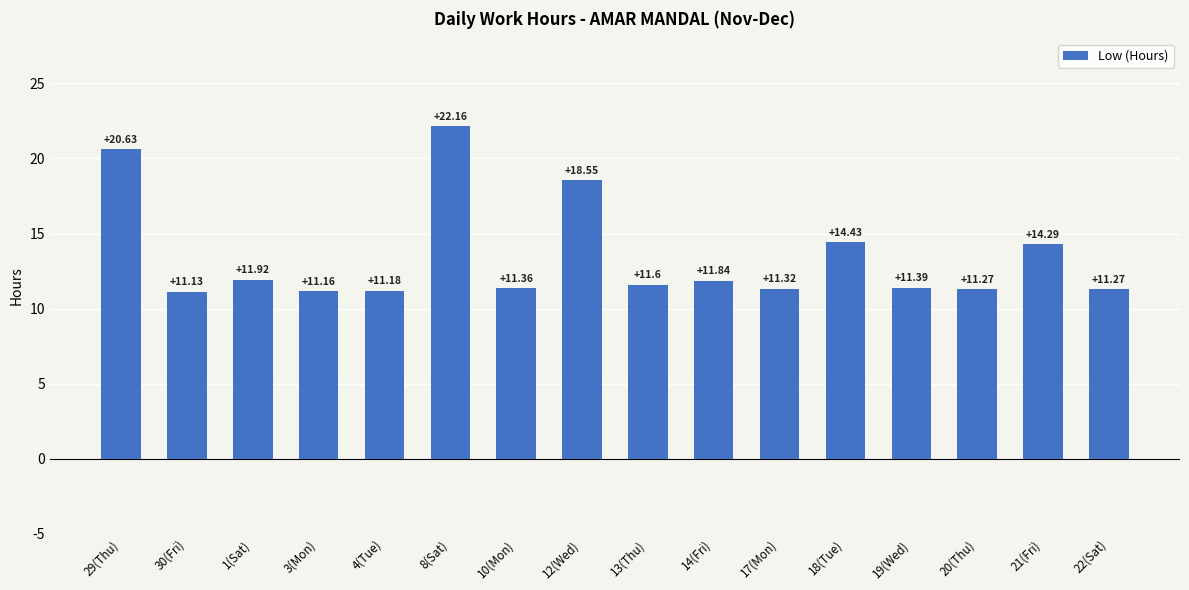

Reading right to left, extract all data points from this chart.

22(Sat)=11.3	21(Fri)=14.3	20(Thu)=11.3	19(Wed)=11.4	18(Tue)=14.4	17(Mon)=11.3	14(Fri)=11.8	13(Thu)=11.6	12(Wed)=18.6	10(Mon)=11.4	8(Sat)=22.2	4(Tue)=11.2	3(Mon)=11.2	1(Sat)=11.9	30(Fri)=11.1	29(Thu)=20.6